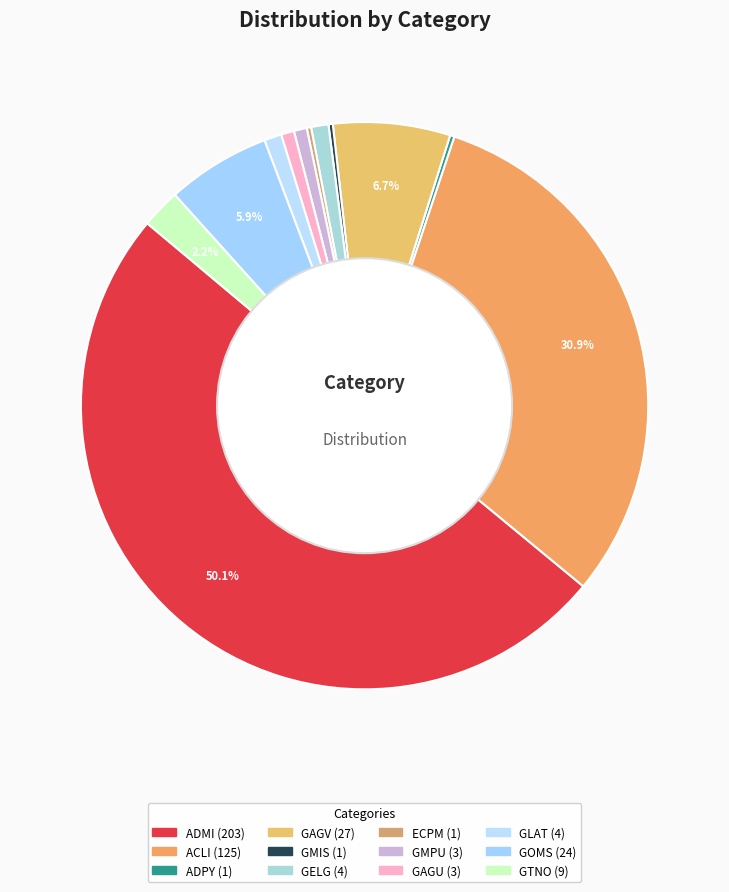

To the nearest percent, what is the combined percentage of GAGV and GOMS?

13%